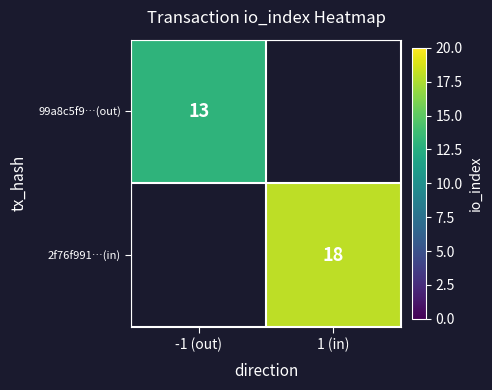

How many categories are shown in the chart?

2